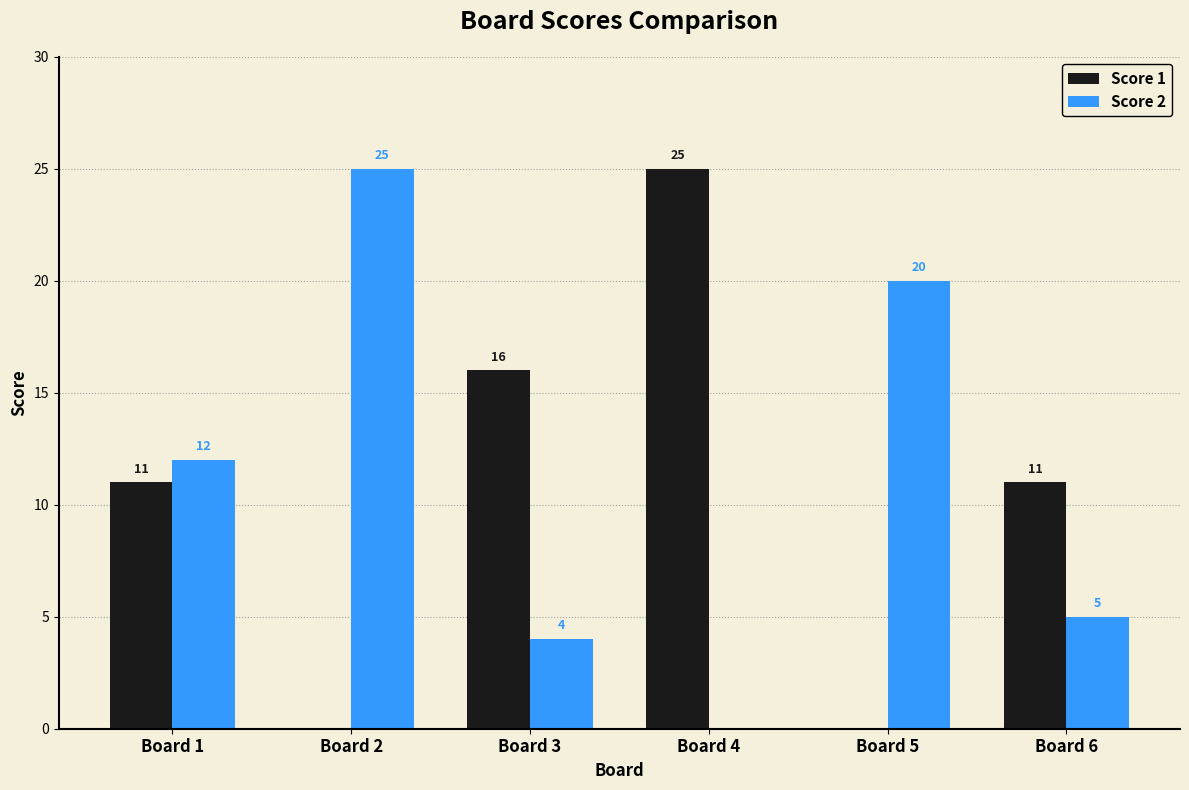

How many positive values does the Score 1 series have?

4